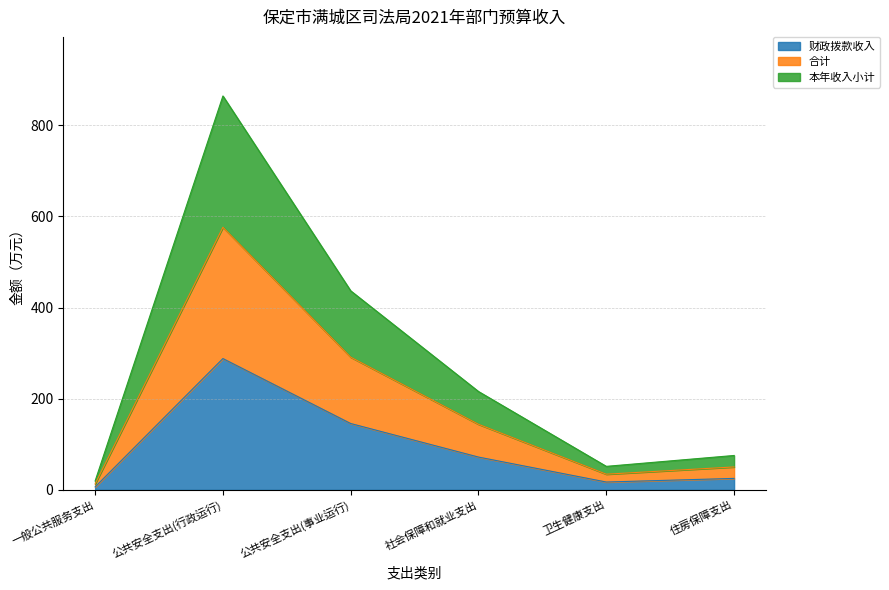

Reading right to left, extract all data points from this chart.

财政拨款收入: 住房保障支出=25.2	卫生健康支出=17.2	社会保障和就业支出=72.0	公共安全支出(事业运行)=145.6	公共安全支出(行政运行)=288.2	一般公共服务支出=6.5
合计: 住房保障支出=50.3	卫生健康支出=34.4	社会保障和就业支出=143.9	公共安全支出(事业运行)=291.2	公共安全支出(行政运行)=576.4	一般公共服务支出=13.0
本年收入小计: 住房保障支出=75.5	卫生健康支出=51.6	社会保障和就业支出=215.9	公共安全支出(事业运行)=436.8	公共安全支出(行政运行)=864.5	一般公共服务支出=19.5